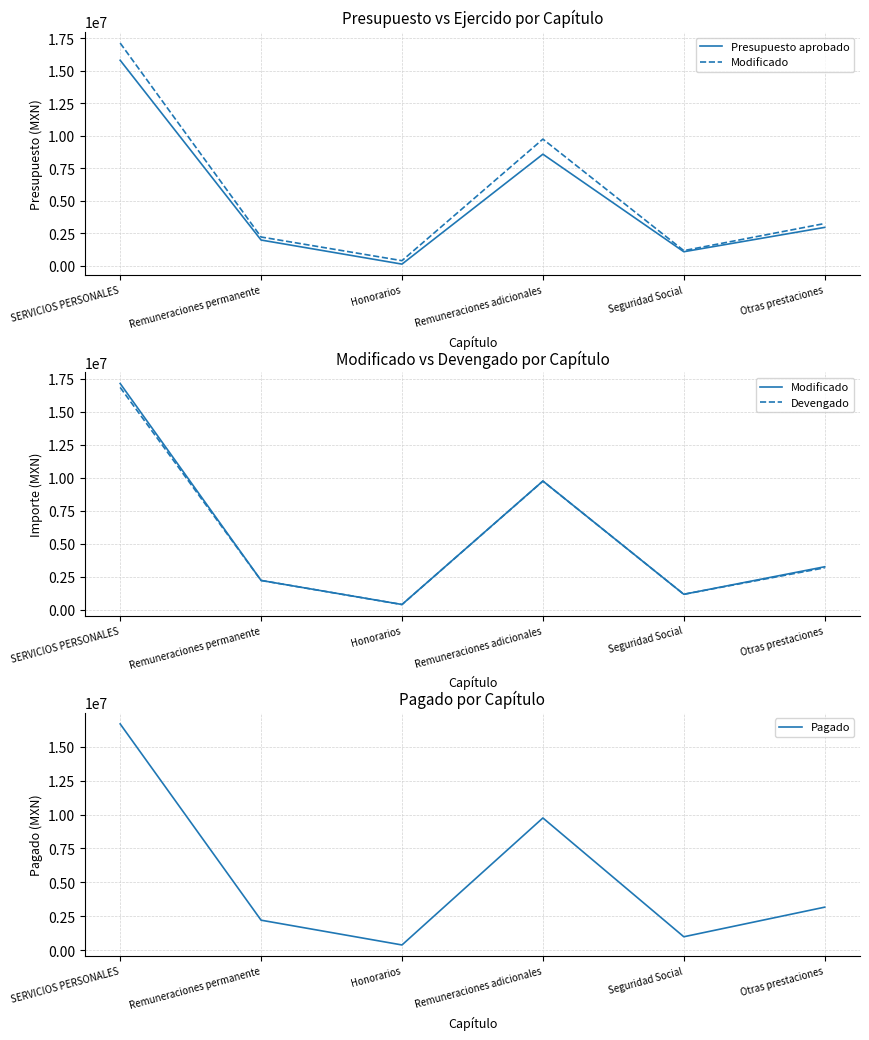

Which series has the largest total across all categories?

Modificado